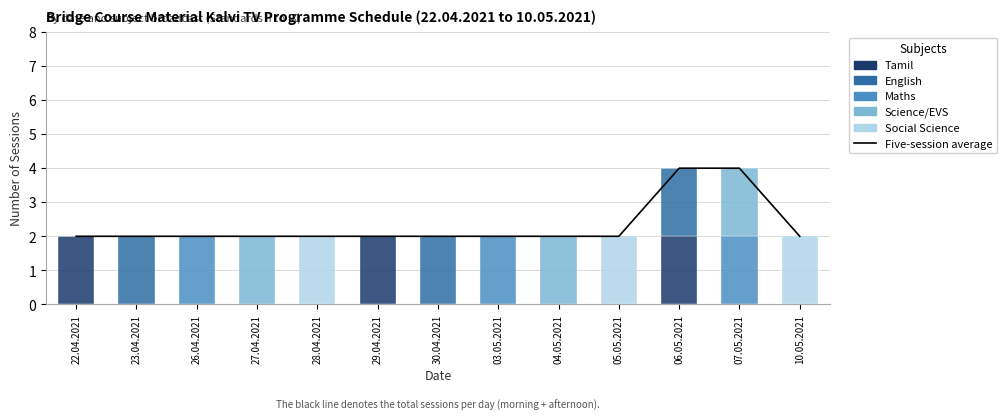

The Tamil series shows 0 at 07.05.2021. True or false?

True